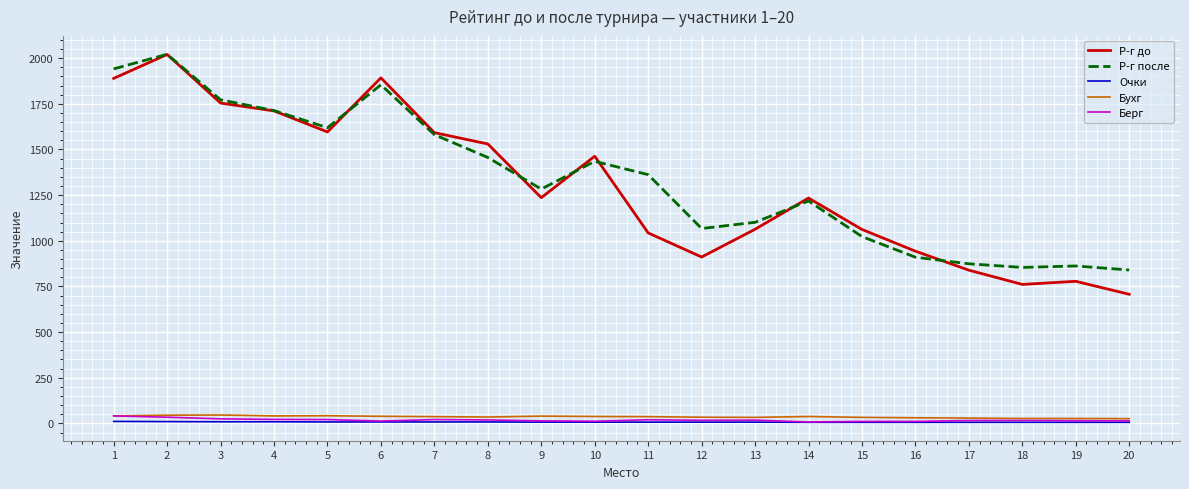

Count the Очки values in the range 6 to 8.

16